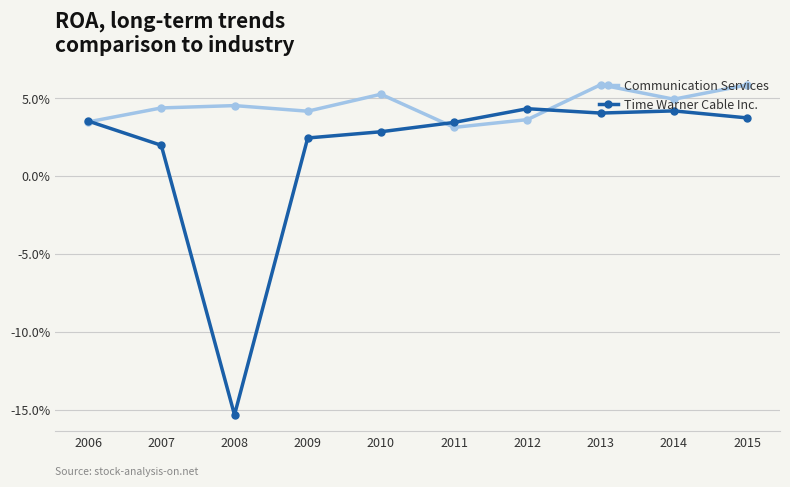

Is this an area chart (filled region under the line)?

No